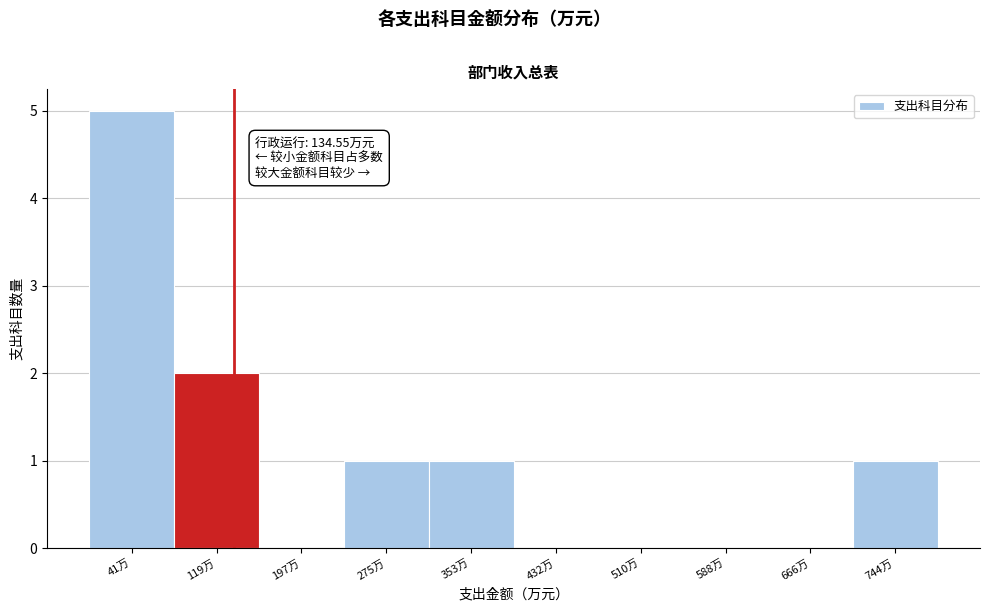

Which range on the x-axis has the tallest bar?

0 to 80